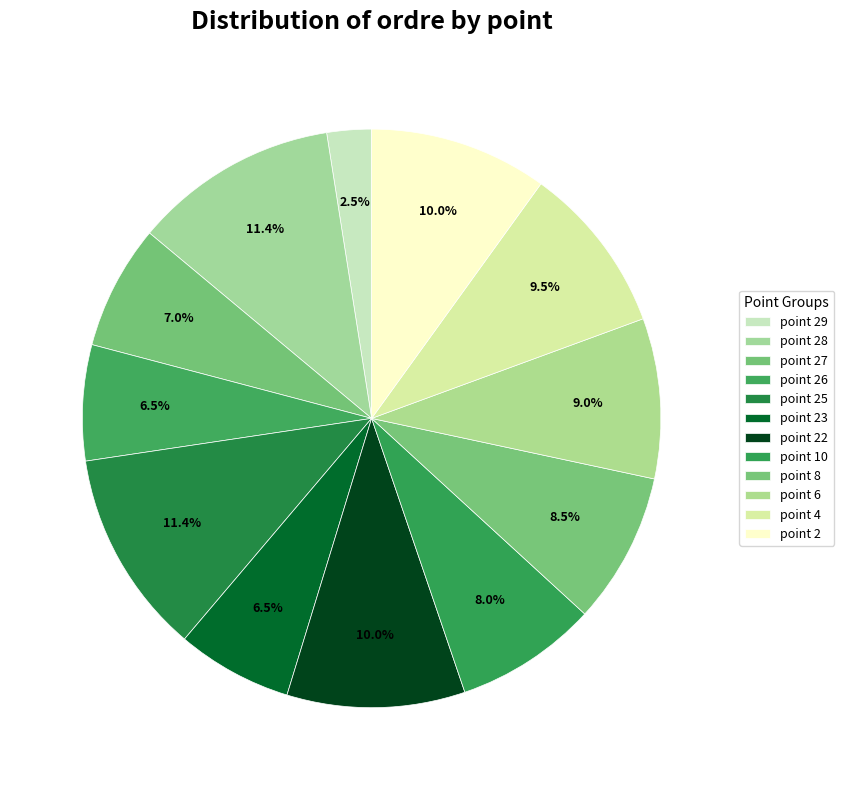

What is the smallest slice in the pie chart?

point 29